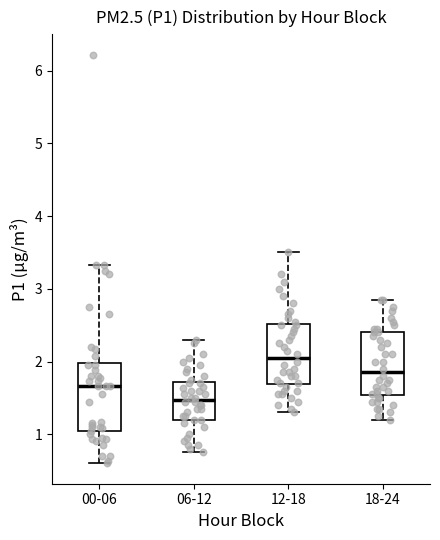

Where does the median line of the box for 18-24 sit on the y-axis? The values are not printed on the chart, so give them approximately, as read against the axis.

1.9